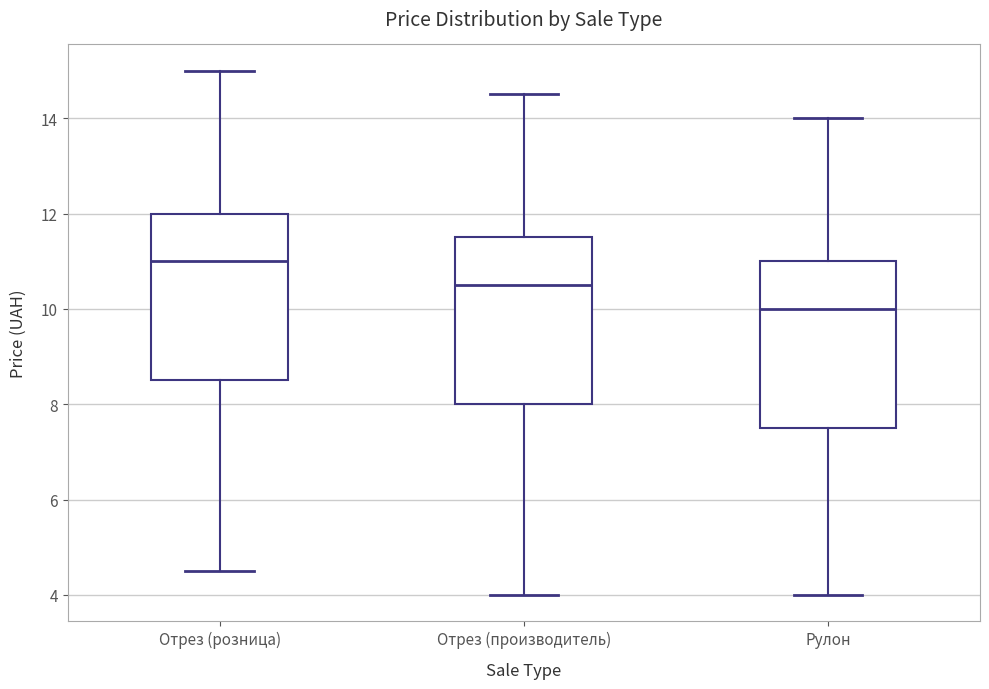

Which box has the highest median line?

Отрез (розница)